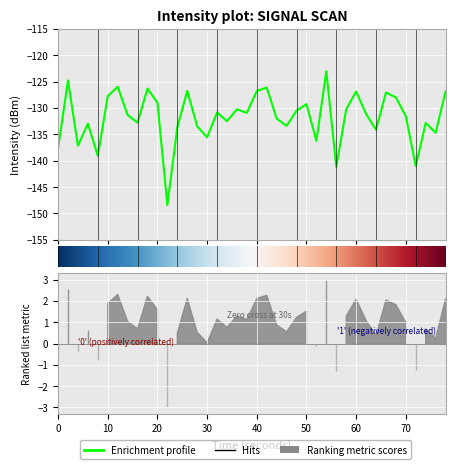

Reading right to left, list all the values displayed in this chart.

-126.9	-134.7	-132.8	-141.1	-131.6	-128.0	-127.1	-134.1	-131.1	-126.9	-130.3	-141.2	-123.0	-136.2	-129.3	-130.5	-133.4	-132.0	-126.1	-126.8	-130.9	-130.3	-132.5	-130.9	-135.6	-133.5	-126.8	-133.7	-148.4	-129.0	-126.3	-132.8	-131.3	-126.0	-127.8	-139.1	-133.0	-137.2	-124.8	-137.7